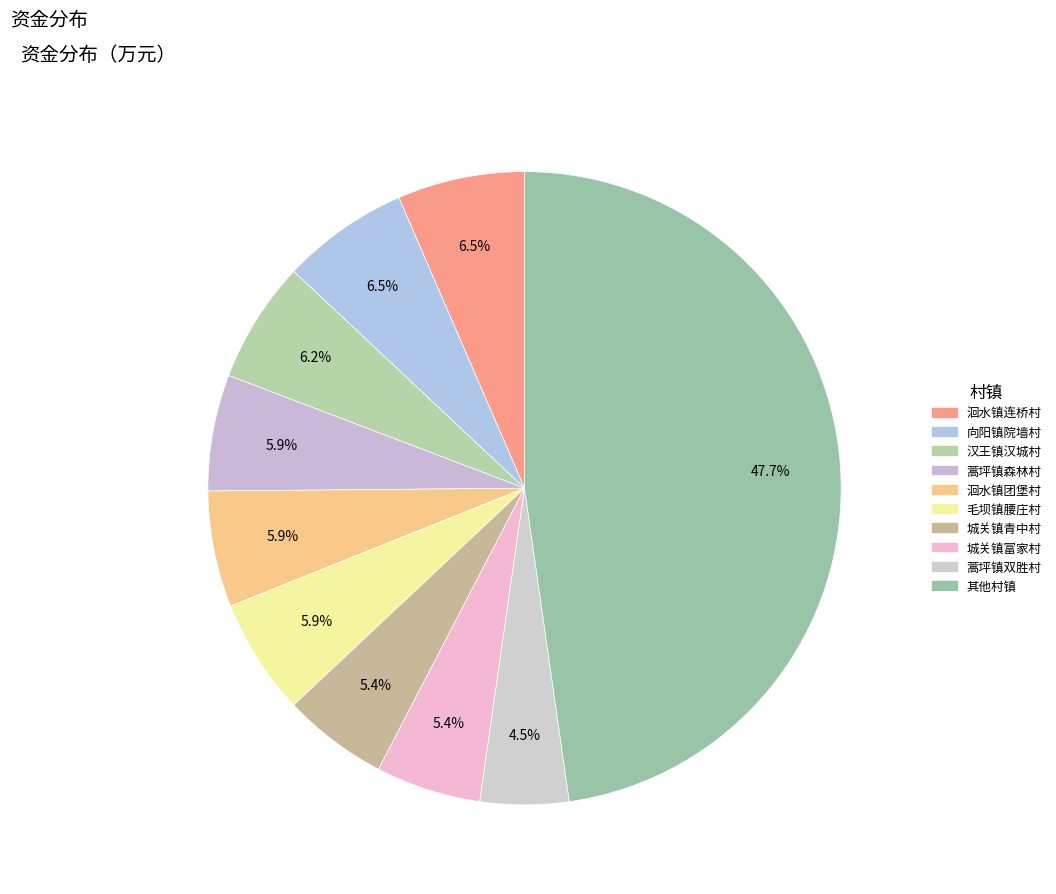

How many slices are in this pie chart?

10